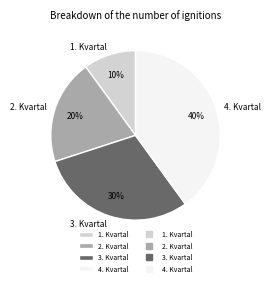

Does any single category account for the majority?

No